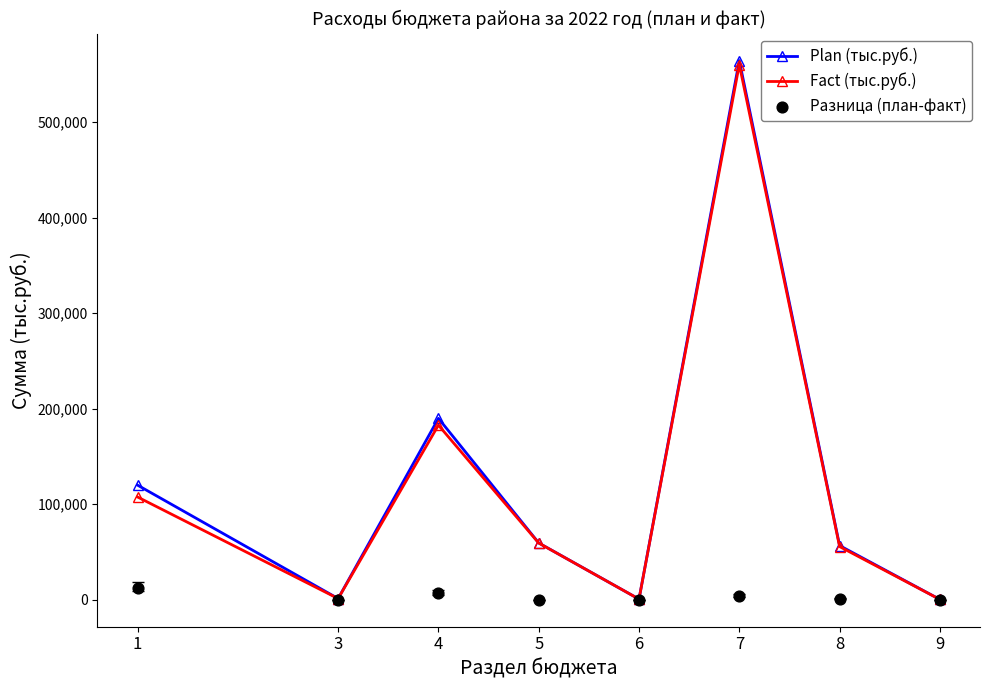

What are all the series names shown in the legend?

Plan (тыс.руб.), Fact (тыс.руб.), Разница (план-факт)